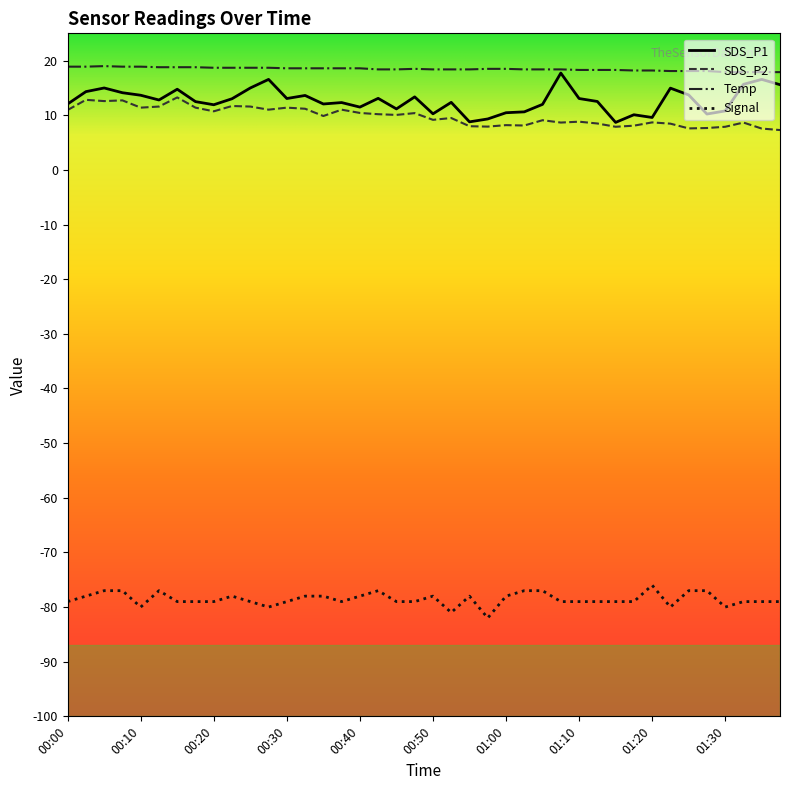

Which series has the largest total across all categories?

Temp